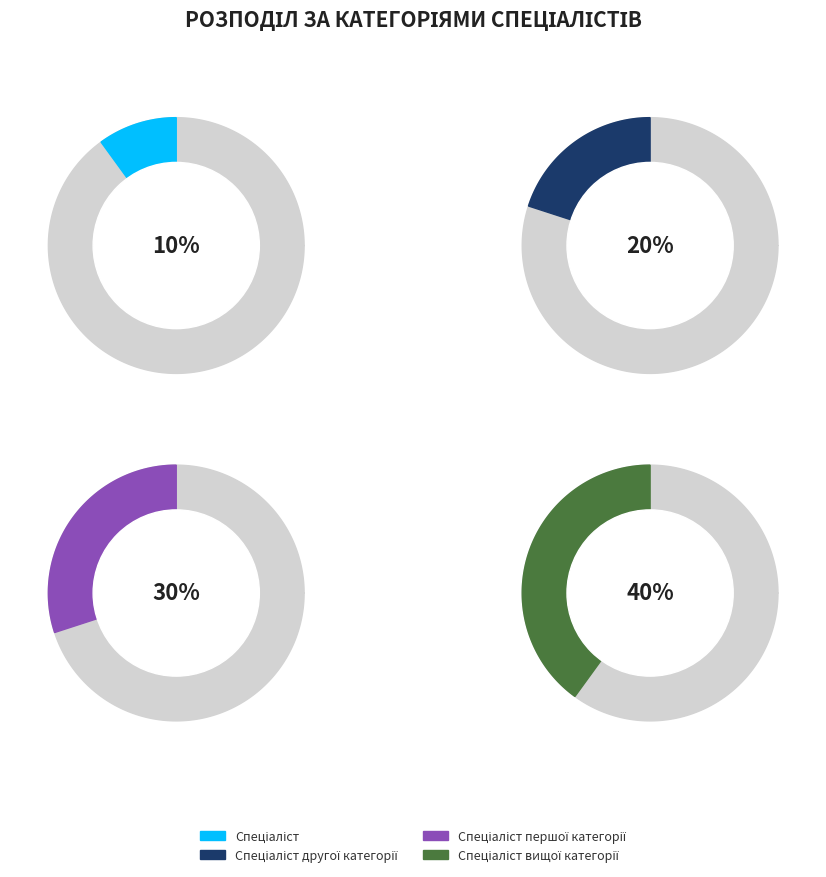

Do Спеціаліст першої категорії and Спеціаліст вищої категорії together represent more than half of the pie?

Yes